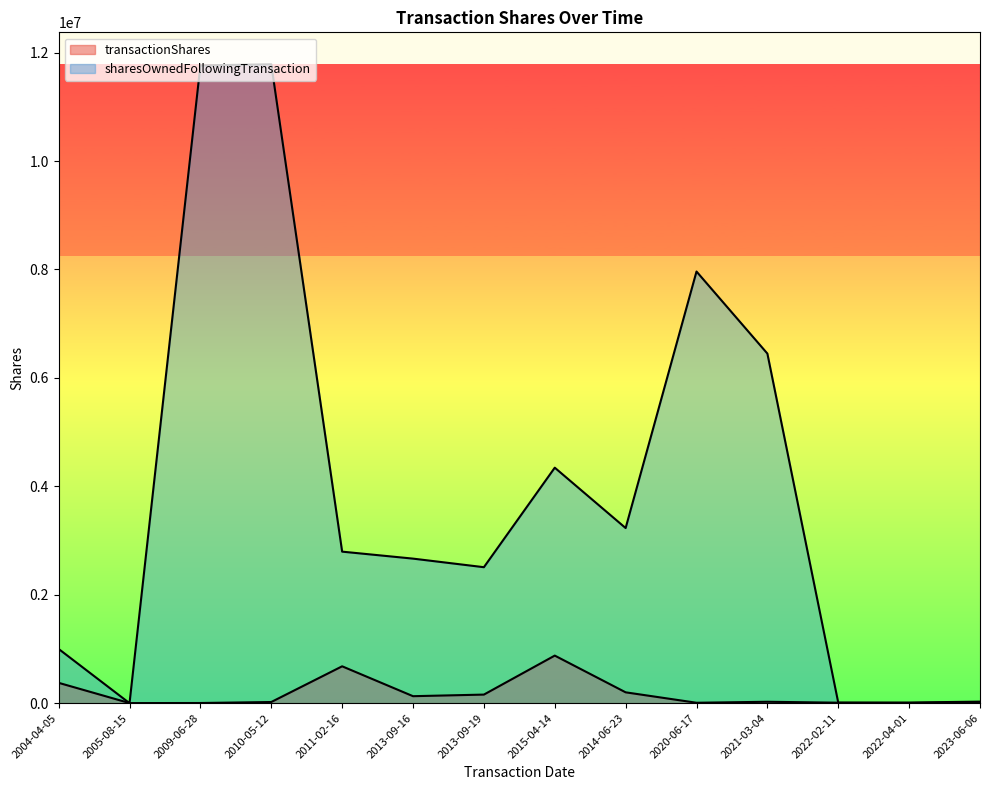

The value of sharesOwnedFollowingTransaction at 2022-02-11 is 9000. True or false?

True